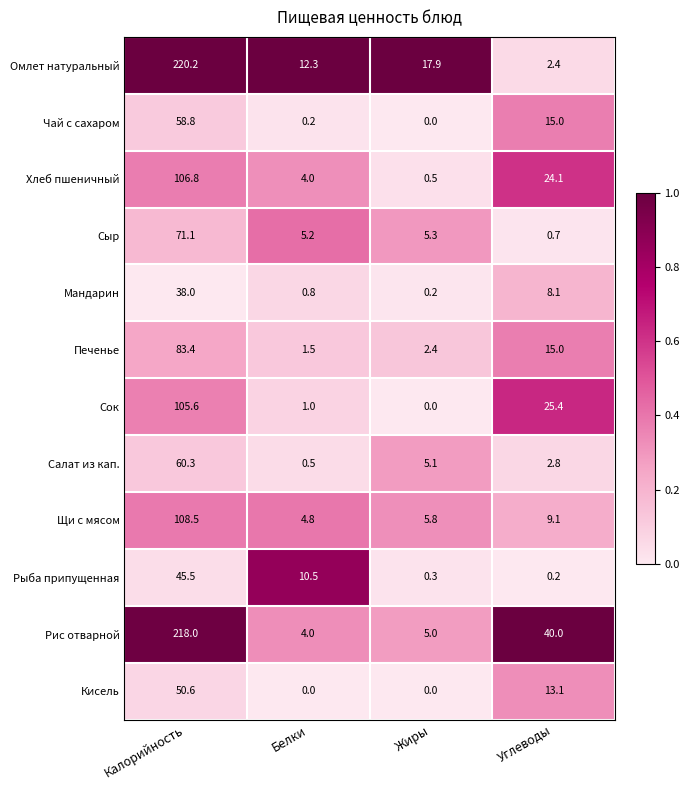

What is the highest value of the Мандарин series?

38.0